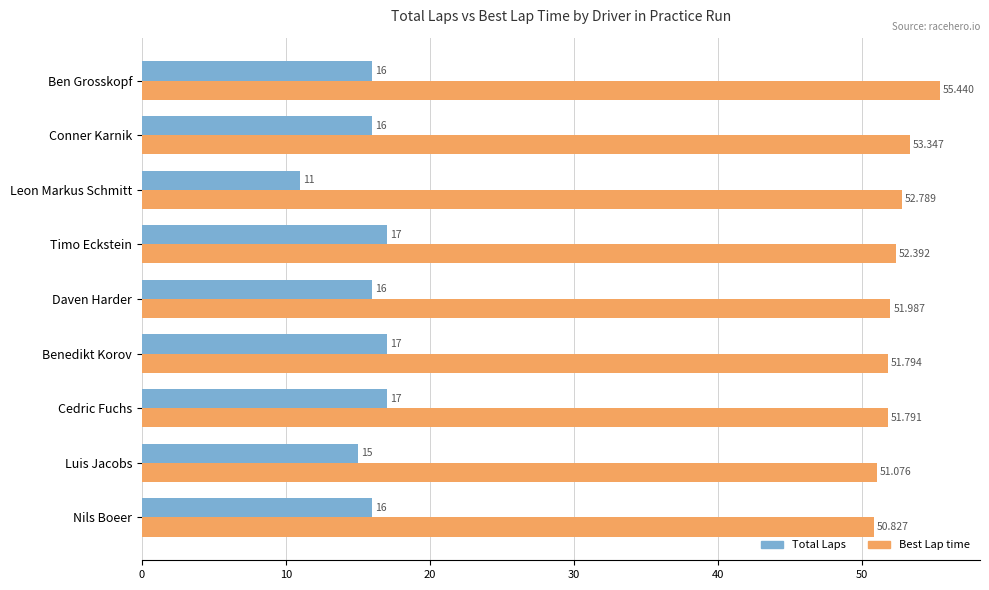

Is the value of Total Laps at Ben Grosskopf greater than the value of Best Lap time at Nils Boeer?

No